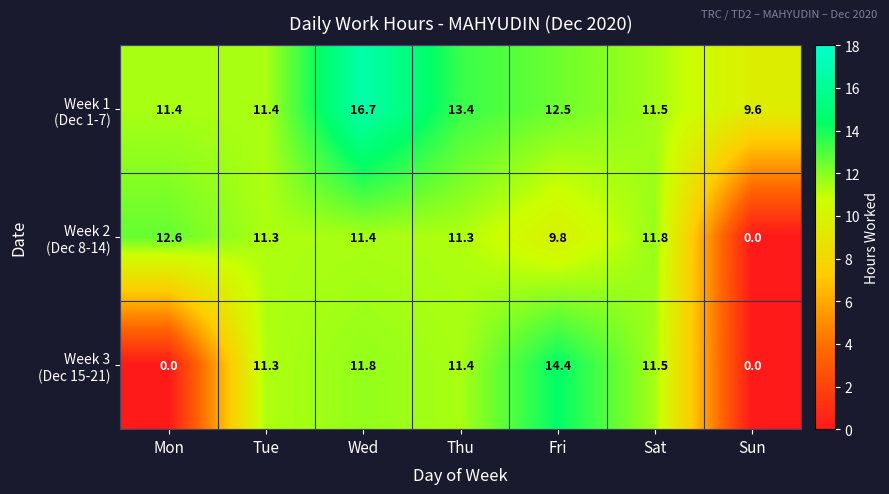

What is the total value across all series at Thu?

36.1